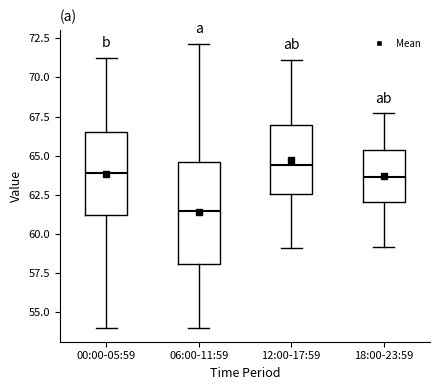

Reading left to right, read every box against the y-axis: the position of its median line, the range the box covers, and the ends of its whiskers. The values are not printed on the chart, so give them approximately, as read against the axis.

00:00-05:59: median 64.0, box 61.0 to 66.5, whiskers 54.0 to 71.0
06:00-11:59: median 61.5, box 58.0 to 64.5, whiskers 54.0 to 72.0
12:00-17:59: median 64.5, box 62.5 to 67.0, whiskers 59.0 to 71.0
18:00-23:59: median 63.5, box 62.0 to 65.5, whiskers 59.0 to 67.5